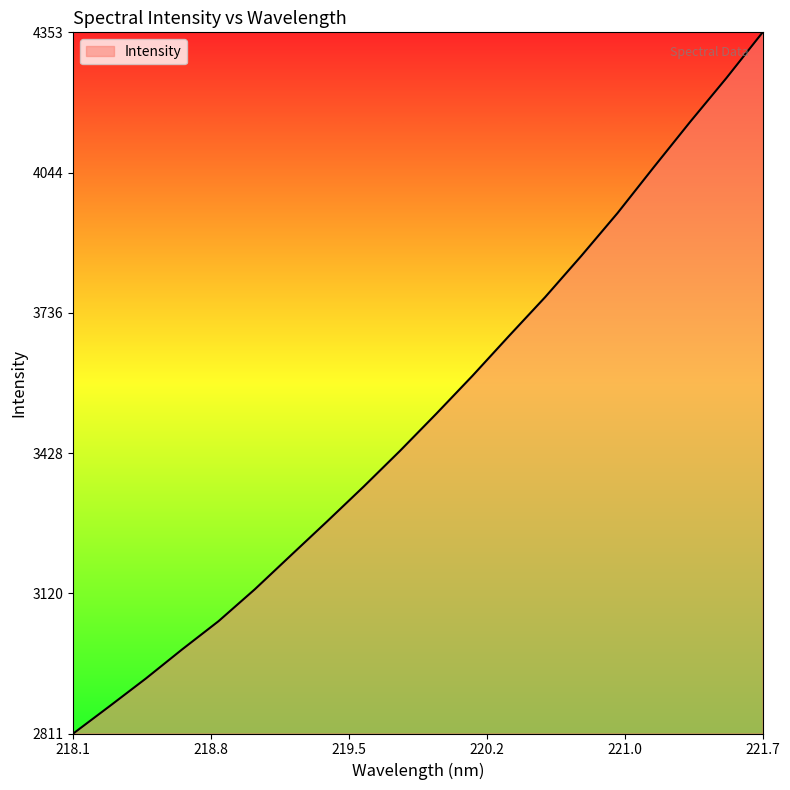

What is the smallest value displayed?

2811.2